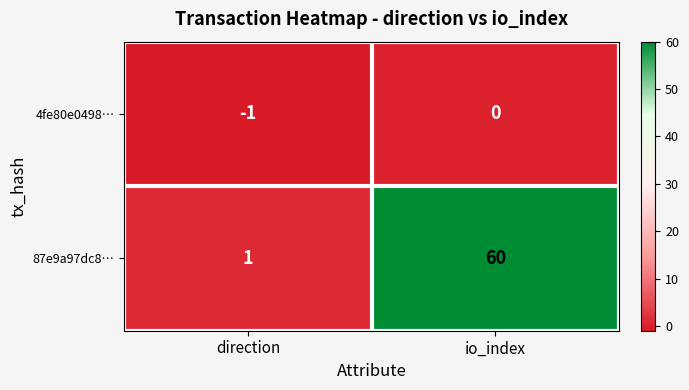

Which series has the largest total across all categories?

87e9a97dc8…